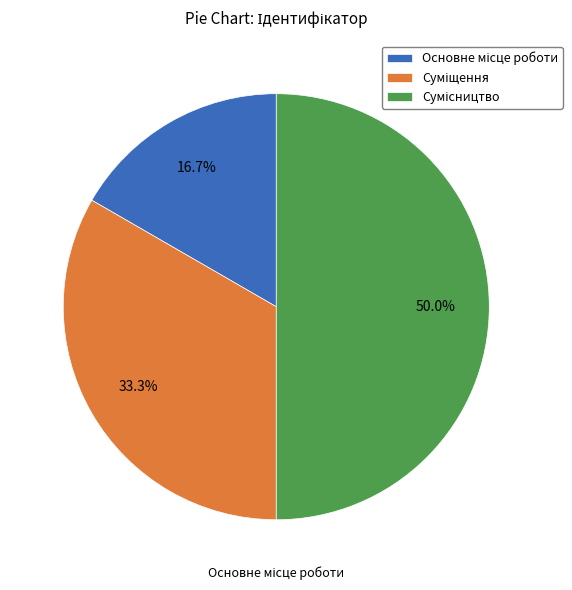

The Сумісництво slice represents 36% of the pie. True or false?

False